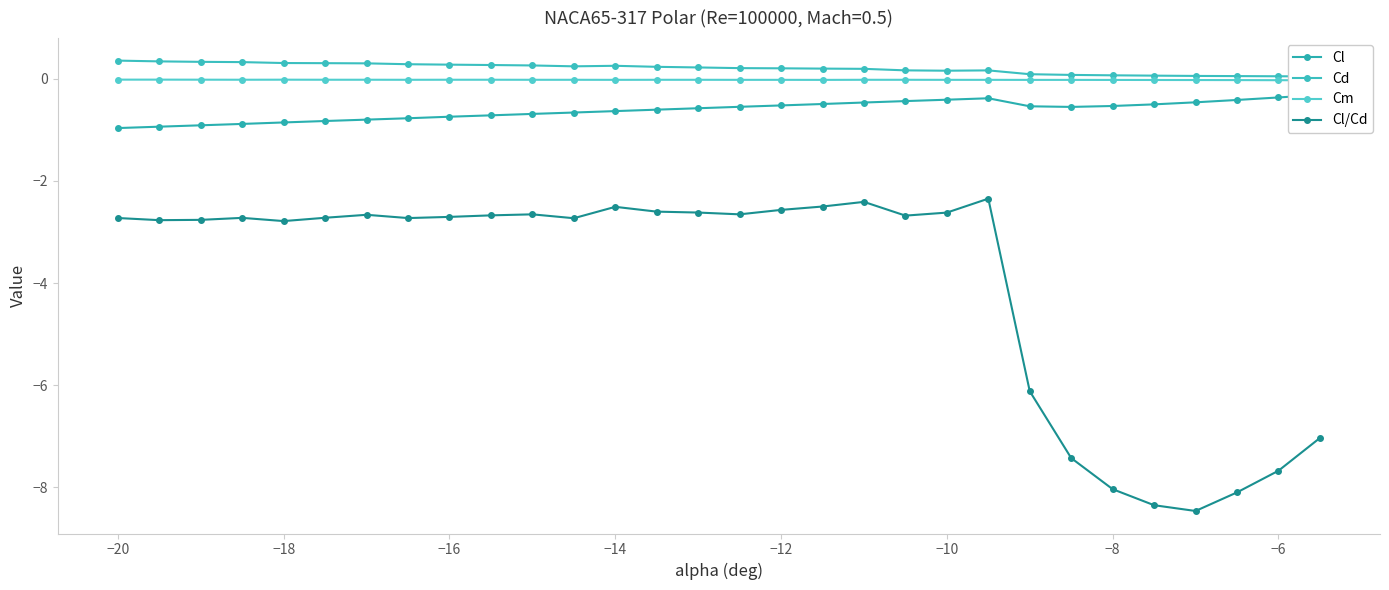

What is the minimum value for Cl/Cd?

-8.5